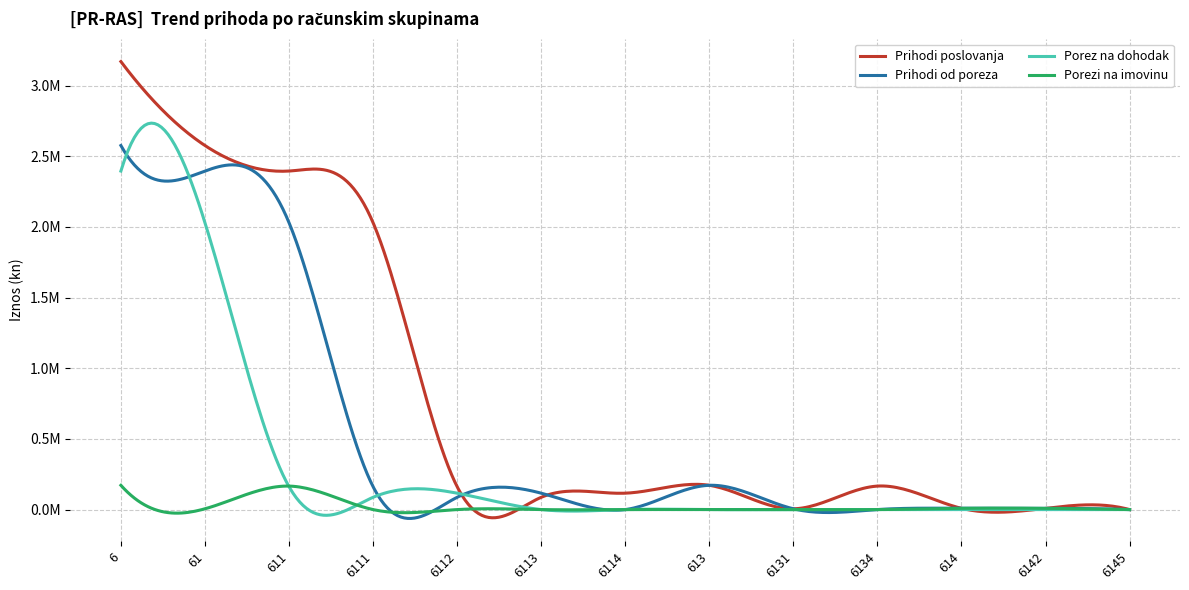

At which category does the chart reach its minimum across all series?

6114